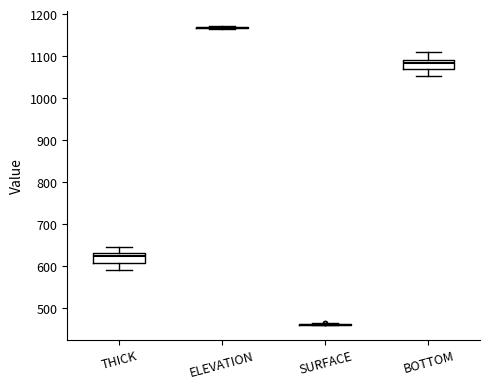

Where does the median line of the box for BOTTOM sit on the y-axis? The values are not printed on the chart, so give them approximately, as read against the axis.

1080